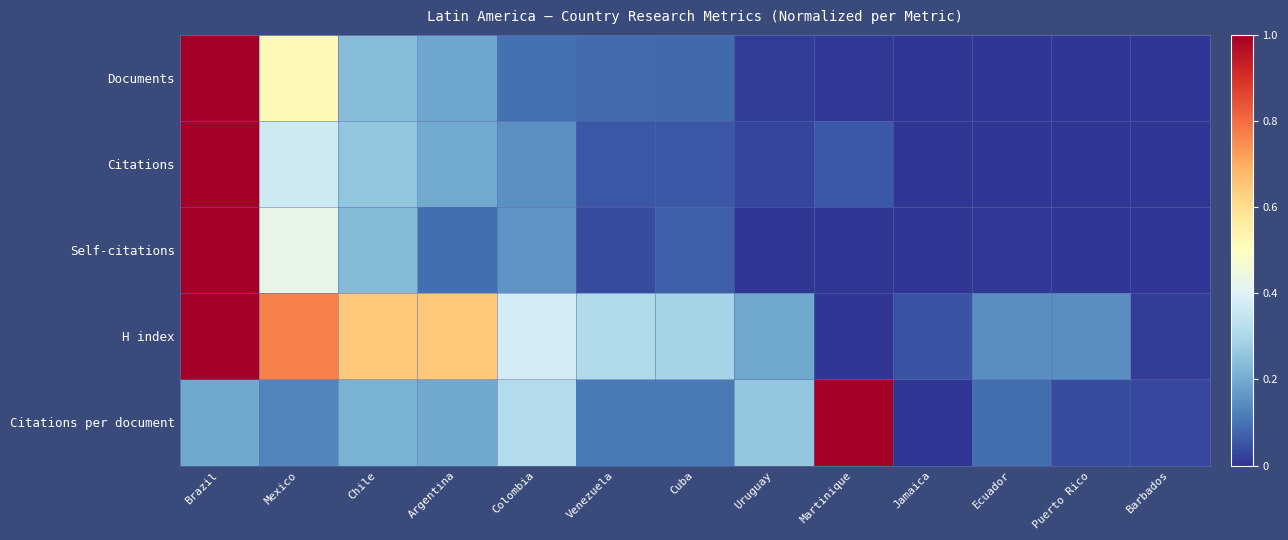

Rank the series by their maximum value, from highest to lowest.

Documents, Citations, Self-citations, H index, Citations per document